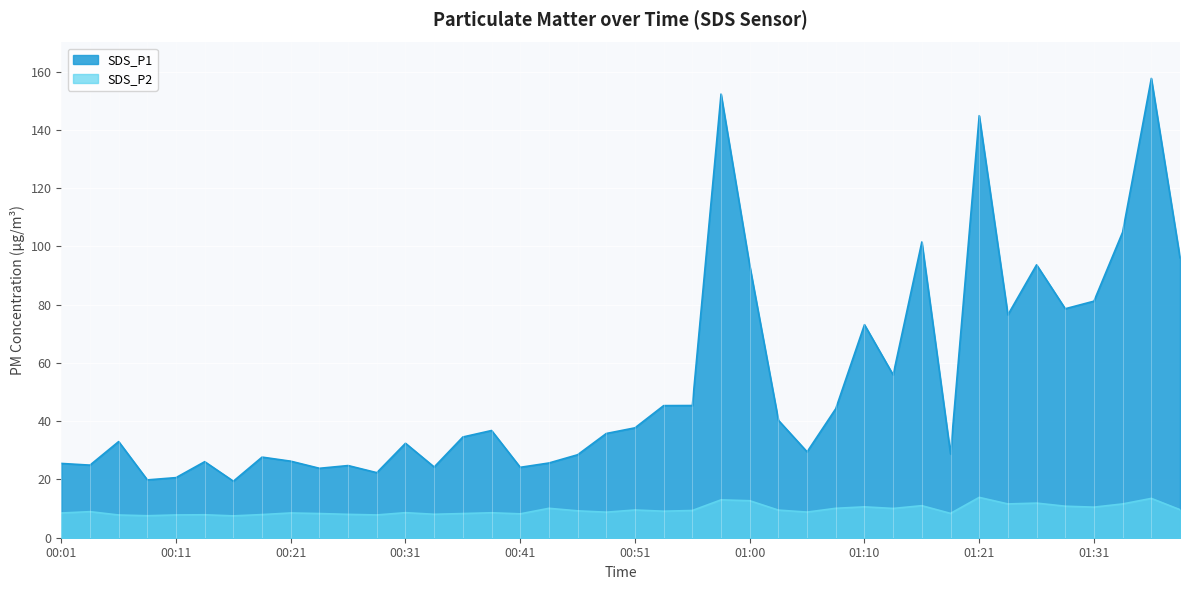

Which series has the largest range (max minus min)?

SDS_P1